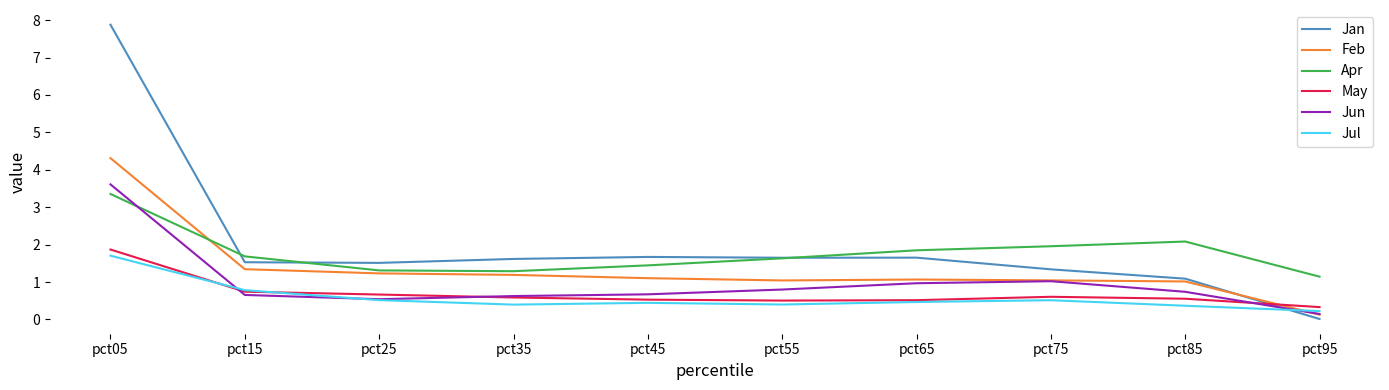

In Jan, how many points are higher than both neighbors (excluding endpoints)?

2